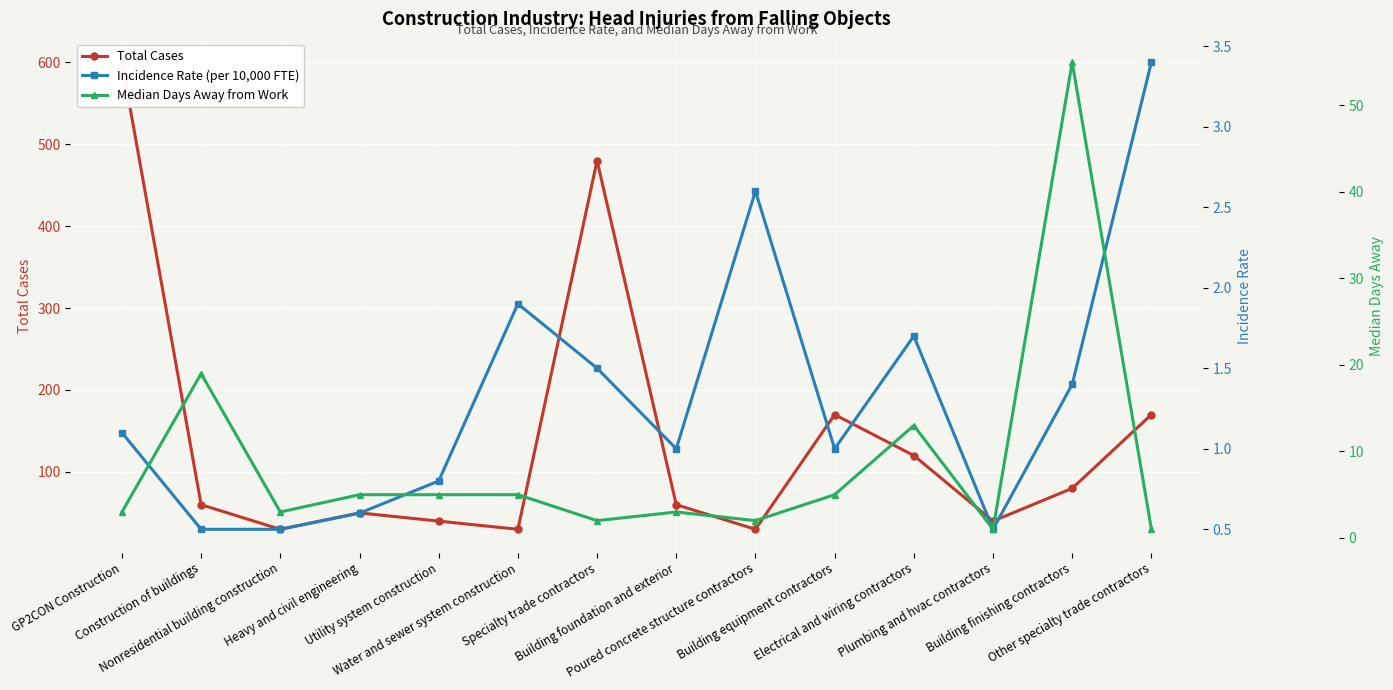

Is this an area chart (filled region under the line)?

No